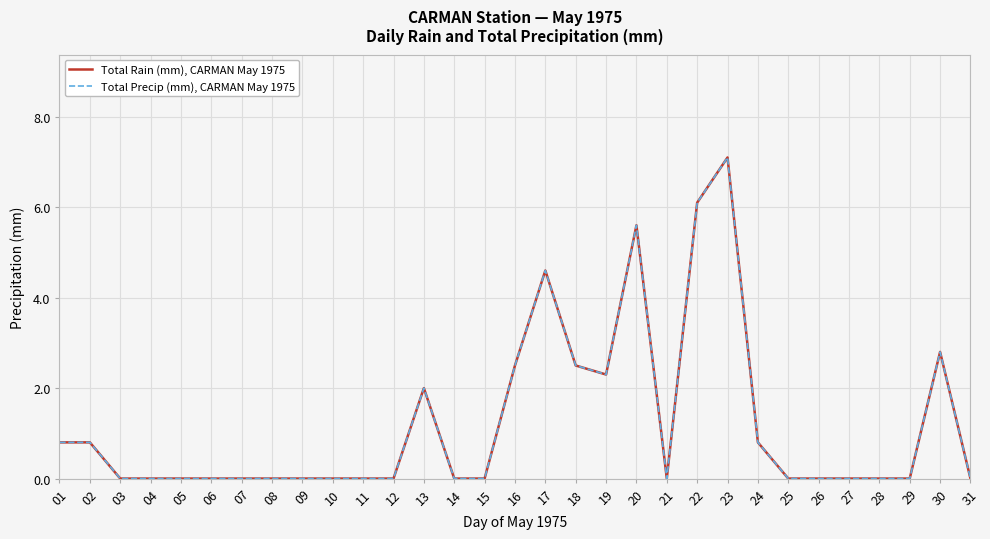

Does the chart display data point markers on the line(s)?

No